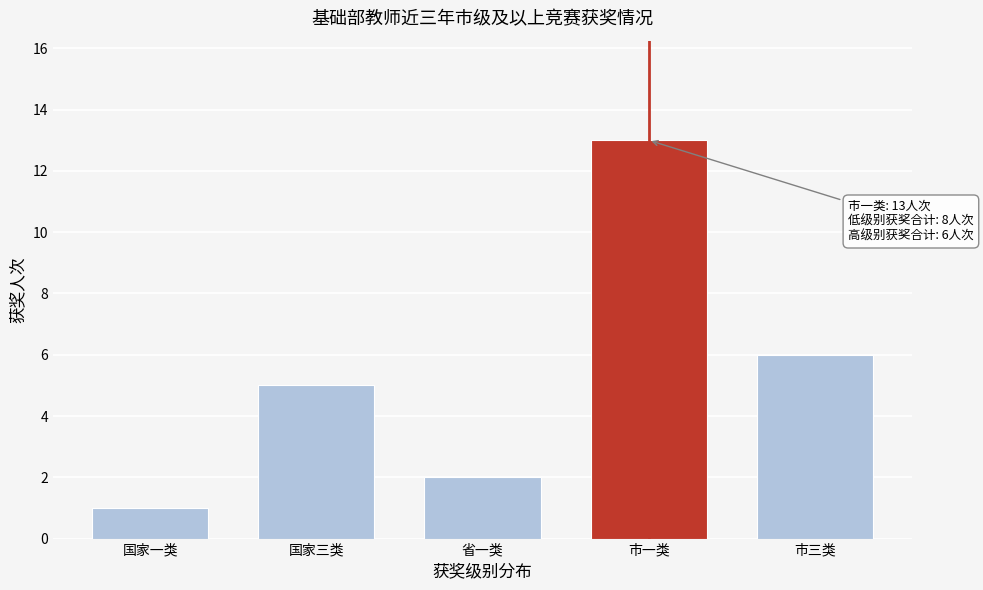

Reading right to left, what are all the values shown in this chart?

6	13	2	5	1